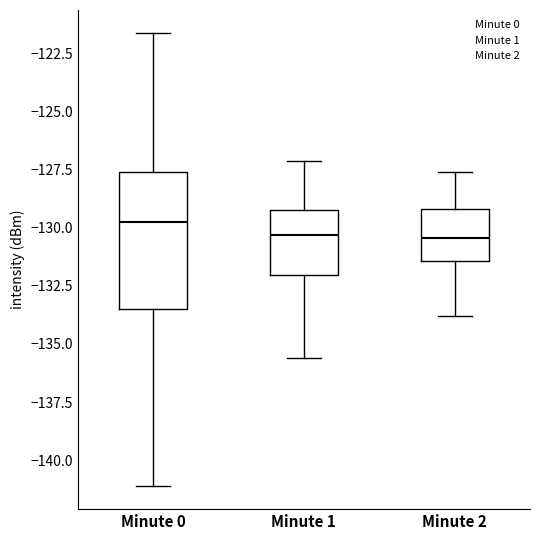

Which box is the tallest, from its lower edge to its upper edge?

Minute 0